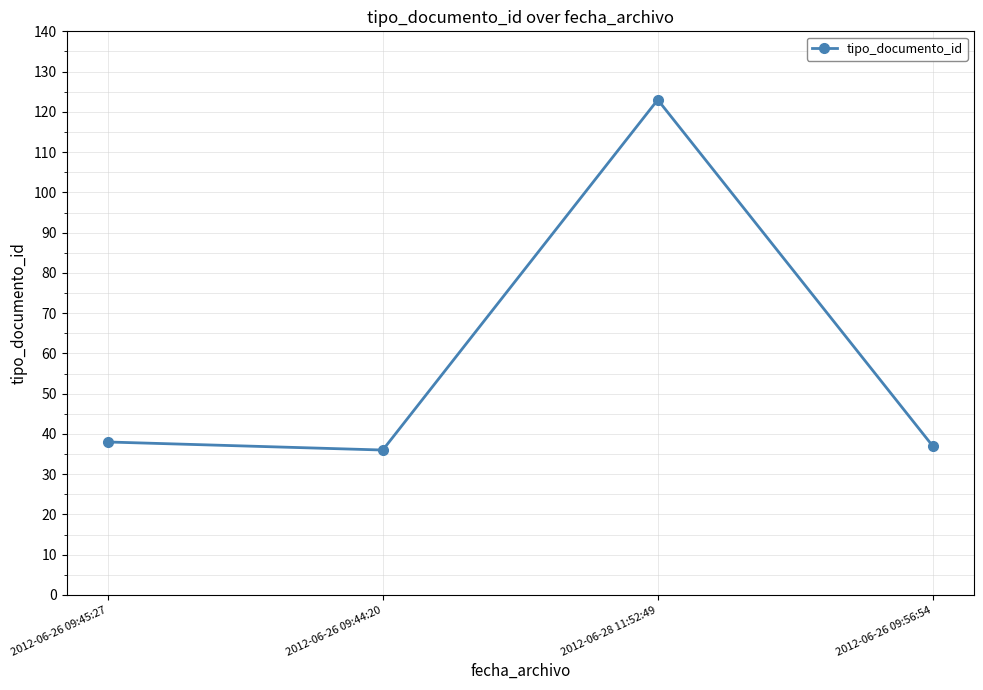

At which category does the chart reach its peak across all series?

2012-06-28 11:52:49